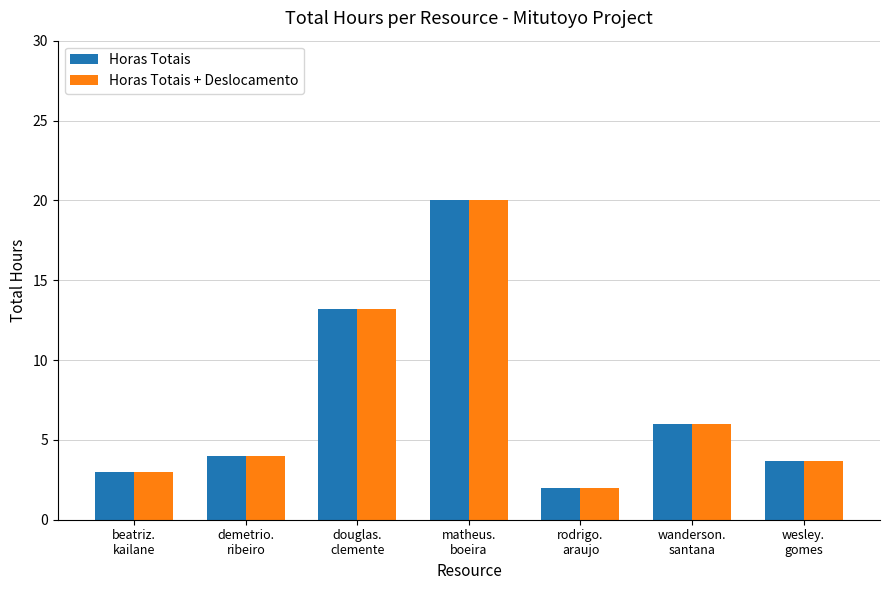

Reading left to right, transcribe all the data shown in this chart.

Horas Totais: 3.0	4.0	13.2	20.0	2.0	6.0	3.7
Horas Totais + Deslocamento: 3.0	4.0	13.2	20.0	2.0	6.0	3.7